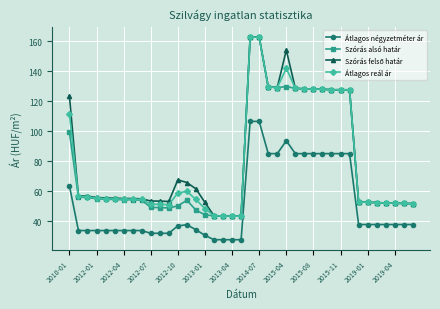

At how many categories does at least one series exceed 75?

13